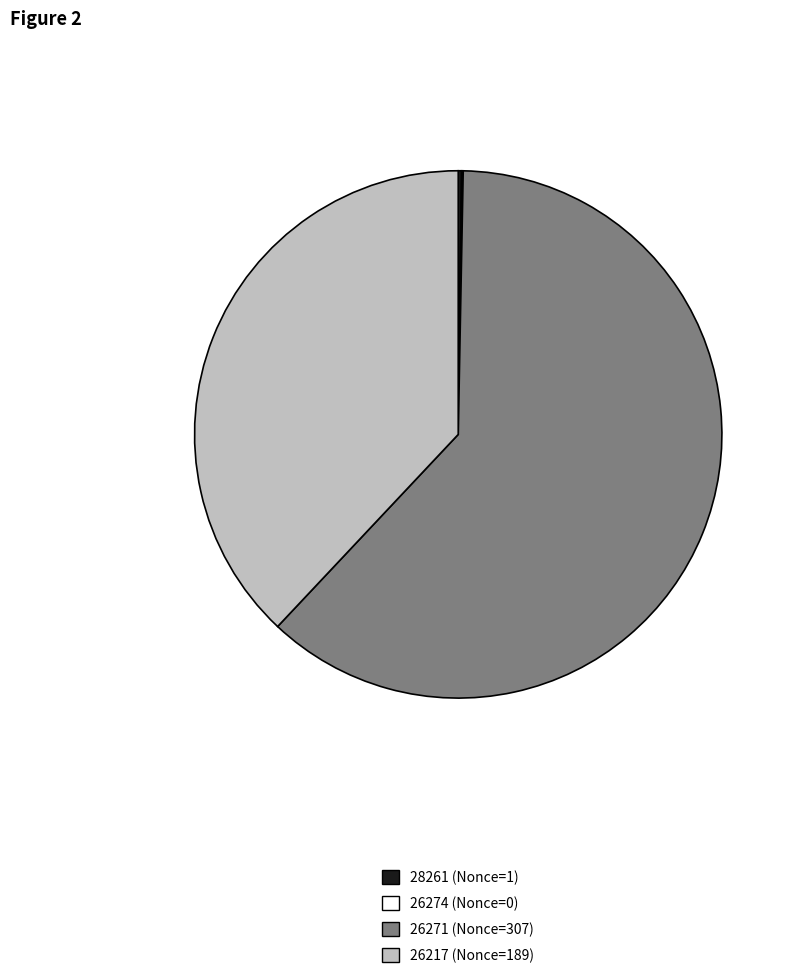

Is it true that 26271 (Nonce=307) is 71% of the pie?

False